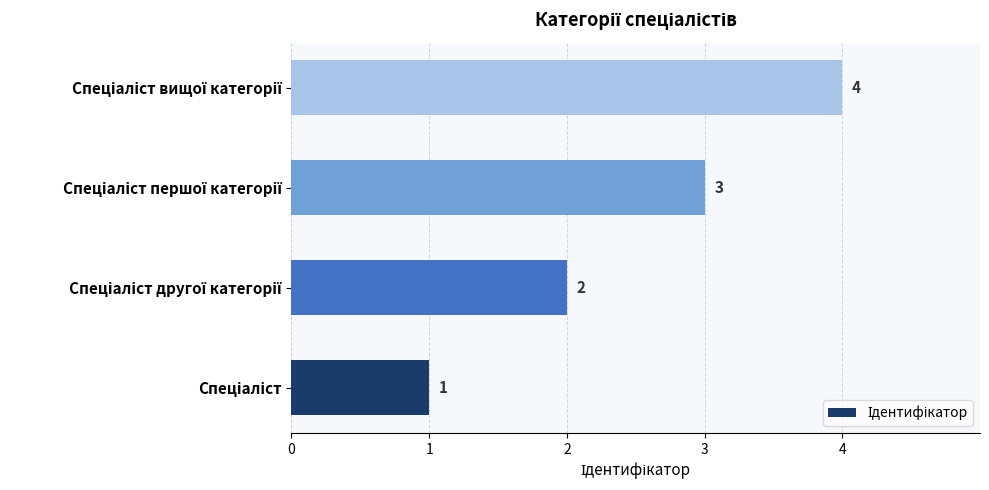

What is the difference between the maximum and minimum values?

3